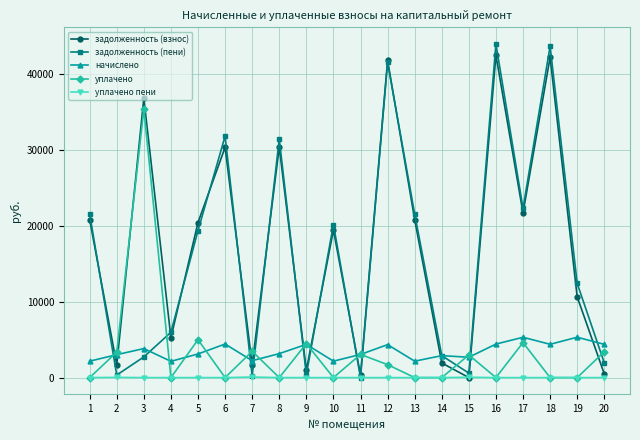

Does the chart have visible grid lines?

Yes